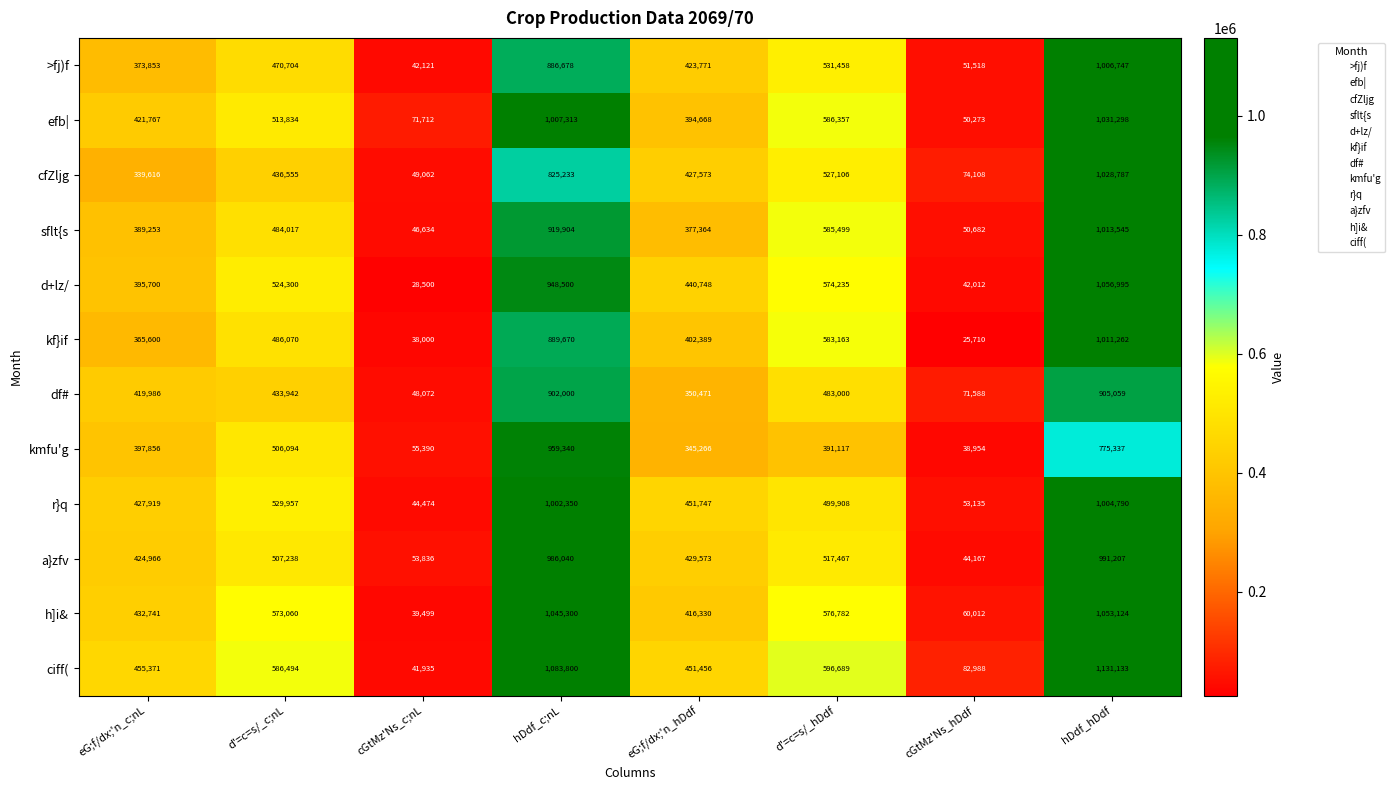

Which category has the lowest value across all series?

cGtMz'Ns_hDdf